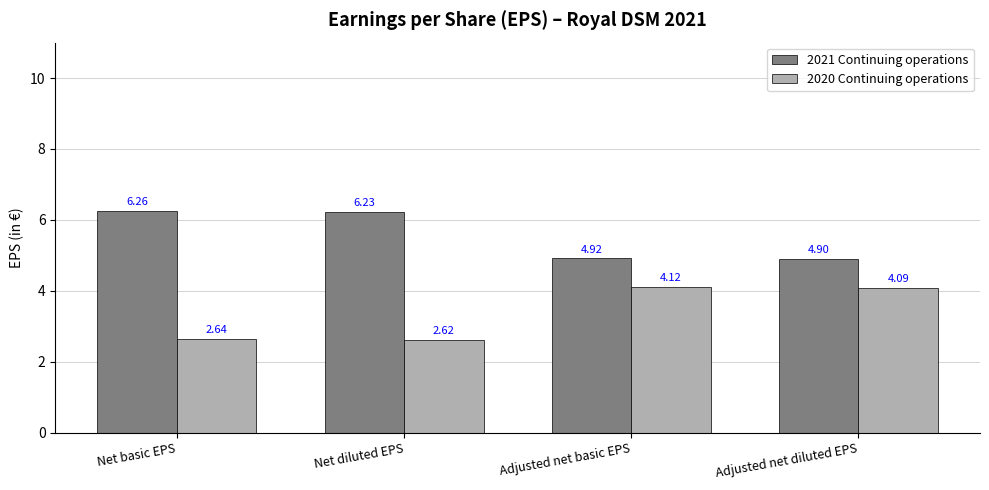

What is the spread (max minus min) of values at Adjusted net diluted EPS?

0.8